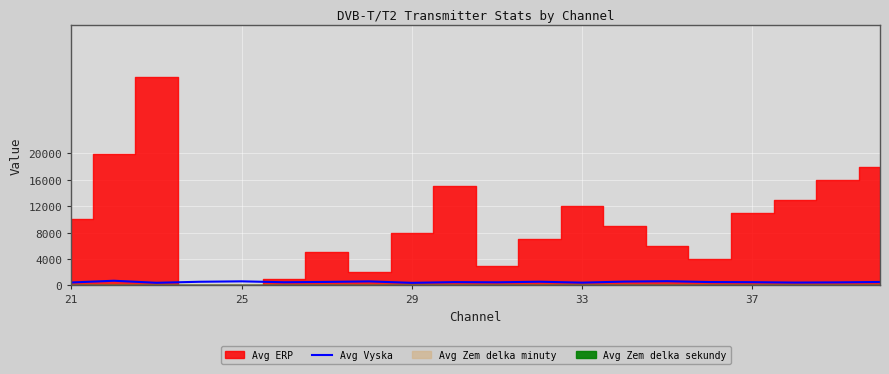

True or false: the data shows 630 at 21.

False